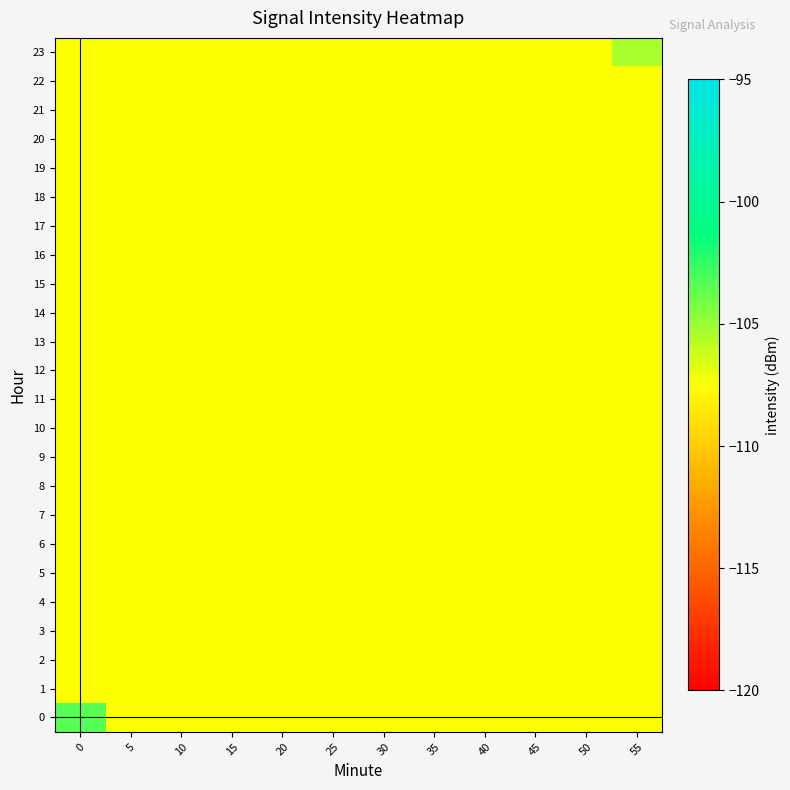

Reading left to right, what are all the values shown in this chart?

0: 0=-103.3	5=-107.5	10=-107.5	15=-107.5	20=-107.5	25=-107.5	30=-107.5	35=-107.5	40=-107.5	45=-107.5	50=-107.5	55=-107.5
1: 0=-107.5	5=-107.5	10=-107.5	15=-107.5	20=-107.5	25=-107.5	30=-107.5	35=-107.5	40=-107.5	45=-107.5	50=-107.5	55=-107.5
2: 0=-107.5	5=-107.5	10=-107.5	15=-107.5	20=-107.5	25=-107.5	30=-107.5	35=-107.5	40=-107.5	45=-107.5	50=-107.5	55=-107.5
3: 0=-107.5	5=-107.5	10=-107.5	15=-107.5	20=-107.5	25=-107.5	30=-107.5	35=-107.5	40=-107.5	45=-107.5	50=-107.5	55=-107.5
4: 0=-107.5	5=-107.5	10=-107.5	15=-107.5	20=-107.5	25=-107.5	30=-107.5	35=-107.5	40=-107.5	45=-107.5	50=-107.5	55=-107.5
5: 0=-107.5	5=-107.5	10=-107.5	15=-107.5	20=-107.5	25=-107.5	30=-107.5	35=-107.5	40=-107.5	45=-107.5	50=-107.5	55=-107.5
6: 0=-107.5	5=-107.5	10=-107.5	15=-107.5	20=-107.5	25=-107.5	30=-107.5	35=-107.5	40=-107.5	45=-107.5	50=-107.5	55=-107.5
7: 0=-107.5	5=-107.5	10=-107.5	15=-107.5	20=-107.5	25=-107.5	30=-107.5	35=-107.5	40=-107.5	45=-107.5	50=-107.5	55=-107.5
8: 0=-107.5	5=-107.5	10=-107.5	15=-107.5	20=-107.5	25=-107.5	30=-107.5	35=-107.5	40=-107.5	45=-107.5	50=-107.5	55=-107.5
9: 0=-107.5	5=-107.5	10=-107.5	15=-107.5	20=-107.5	25=-107.5	30=-107.5	35=-107.5	40=-107.5	45=-107.5	50=-107.5	55=-107.5
10: 0=-107.5	5=-107.5	10=-107.5	15=-107.5	20=-107.5	25=-107.5	30=-107.5	35=-107.5	40=-107.5	45=-107.5	50=-107.5	55=-107.5
11: 0=-107.5	5=-107.5	10=-107.5	15=-107.5	20=-107.5	25=-107.5	30=-107.5	35=-107.5	40=-107.5	45=-107.5	50=-107.5	55=-107.5
12: 0=-107.5	5=-107.5	10=-107.5	15=-107.5	20=-107.5	25=-107.5	30=-107.5	35=-107.5	40=-107.5	45=-107.5	50=-107.5	55=-107.5
13: 0=-107.5	5=-107.5	10=-107.5	15=-107.5	20=-107.5	25=-107.5	30=-107.5	35=-107.5	40=-107.5	45=-107.5	50=-107.5	55=-107.5
14: 0=-107.5	5=-107.5	10=-107.5	15=-107.5	20=-107.5	25=-107.5	30=-107.5	35=-107.5	40=-107.5	45=-107.5	50=-107.5	55=-107.5
15: 0=-107.5	5=-107.5	10=-107.5	15=-107.5	20=-107.5	25=-107.5	30=-107.5	35=-107.5	40=-107.5	45=-107.5	50=-107.5	55=-107.5
16: 0=-107.5	5=-107.5	10=-107.5	15=-107.5	20=-107.5	25=-107.5	30=-107.5	35=-107.5	40=-107.5	45=-107.5	50=-107.5	55=-107.5
17: 0=-107.5	5=-107.5	10=-107.5	15=-107.5	20=-107.5	25=-107.5	30=-107.5	35=-107.5	40=-107.5	45=-107.5	50=-107.5	55=-107.5
18: 0=-107.5	5=-107.5	10=-107.5	15=-107.5	20=-107.5	25=-107.5	30=-107.5	35=-107.5	40=-107.5	45=-107.5	50=-107.5	55=-107.5
19: 0=-107.5	5=-107.5	10=-107.5	15=-107.5	20=-107.5	25=-107.5	30=-107.5	35=-107.5	40=-107.5	45=-107.5	50=-107.5	55=-107.5
20: 0=-107.5	5=-107.5	10=-107.5	15=-107.5	20=-107.5	25=-107.5	30=-107.5	35=-107.5	40=-107.5	45=-107.5	50=-107.5	55=-107.5
21: 0=-107.5	5=-107.5	10=-107.5	15=-107.5	20=-107.5	25=-107.5	30=-107.5	35=-107.5	40=-107.5	45=-107.5	50=-107.5	55=-107.5
22: 0=-107.5	5=-107.5	10=-107.5	15=-107.5	20=-107.5	25=-107.5	30=-107.5	35=-107.5	40=-107.5	45=-107.5	50=-107.5	55=-107.5
23: 0=-107.5	5=-107.5	10=-107.5	15=-107.5	20=-107.5	25=-107.5	30=-107.5	35=-107.5	40=-107.5	45=-107.5	50=-107.5	55=-105.4